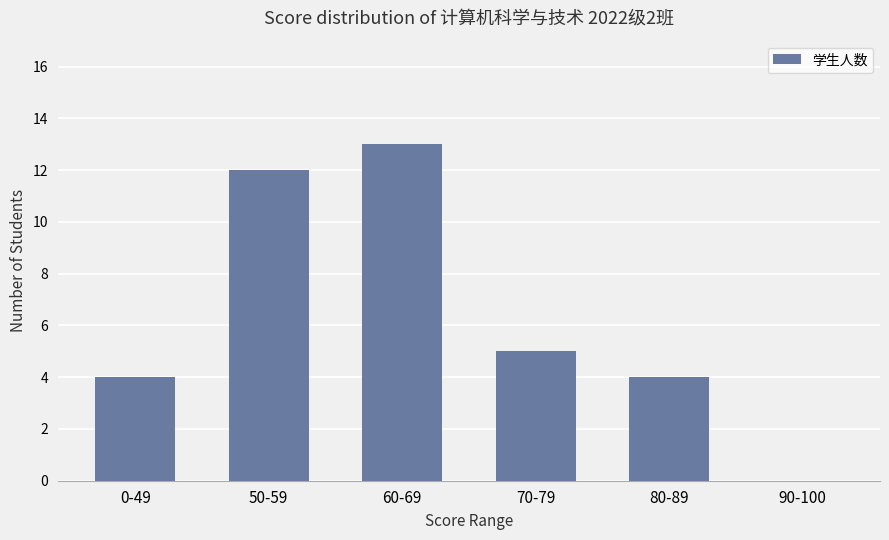

Reading left to right, what are all the values shown in this chart?

4	12	13	5	4	0